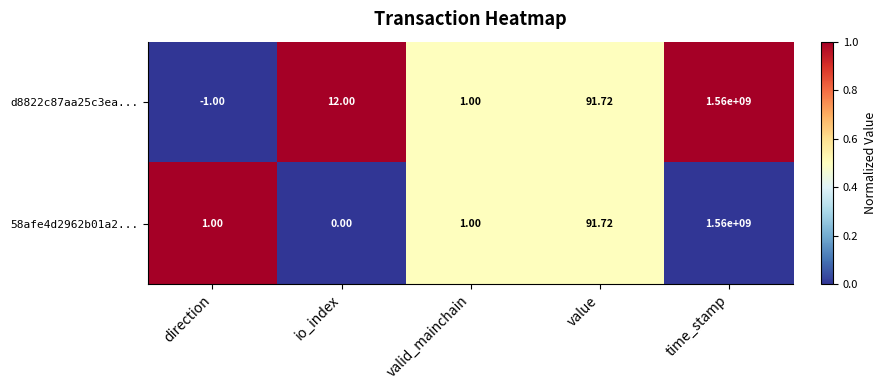

At which category is the sum across all series the highest?

time_stamp